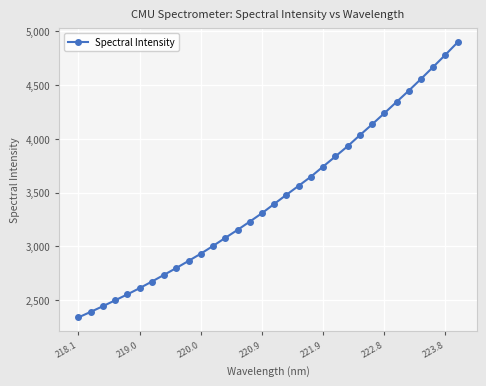

What is the greatest value displayed?

4898.6